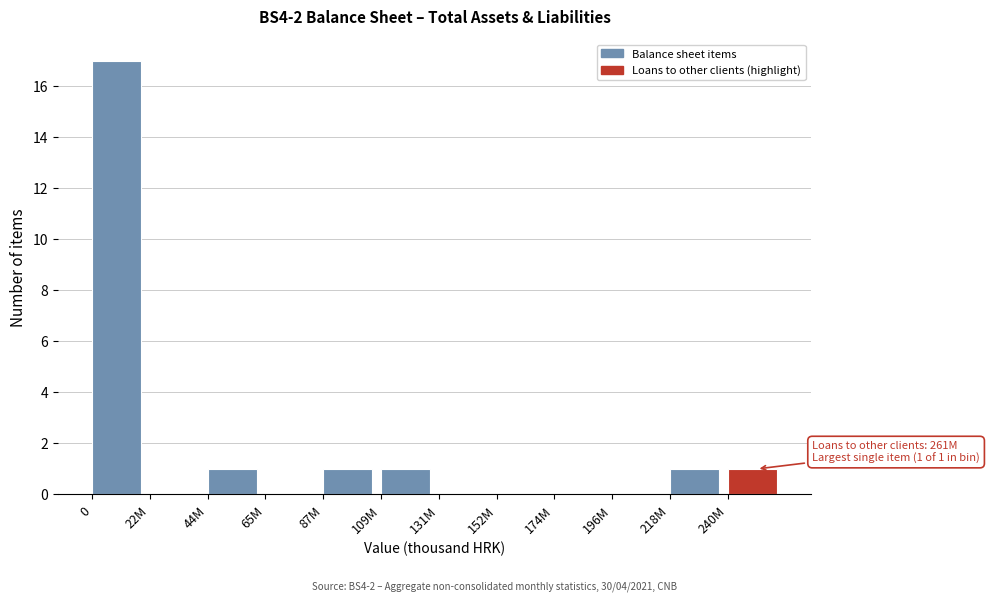

Reading left to right, list all the values displayed in this chart.

0=17	22M=0	44M=1	65M=0	87M=1	109M=1	131M=0	152M=0	174M=0	196M=0	218M=1	240M=1